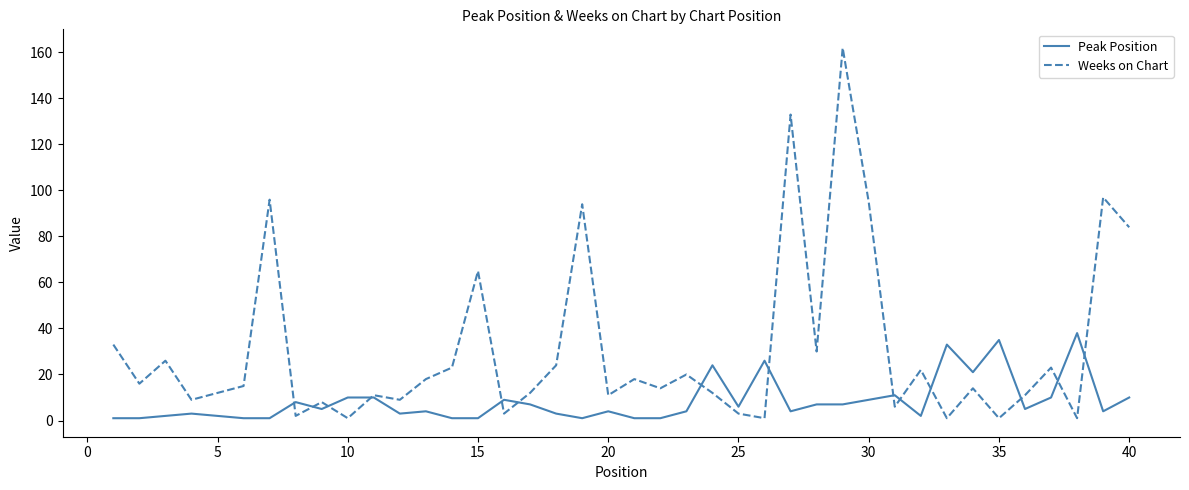

Which series has the largest range (max minus min)?

Weeks on Chart